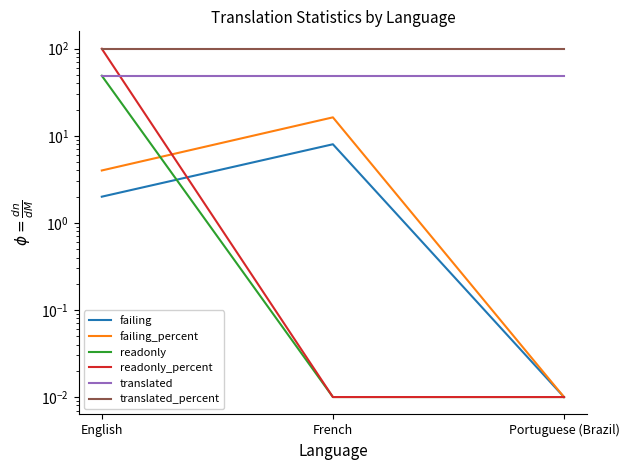

At which category is the sum across all series the highest?

English